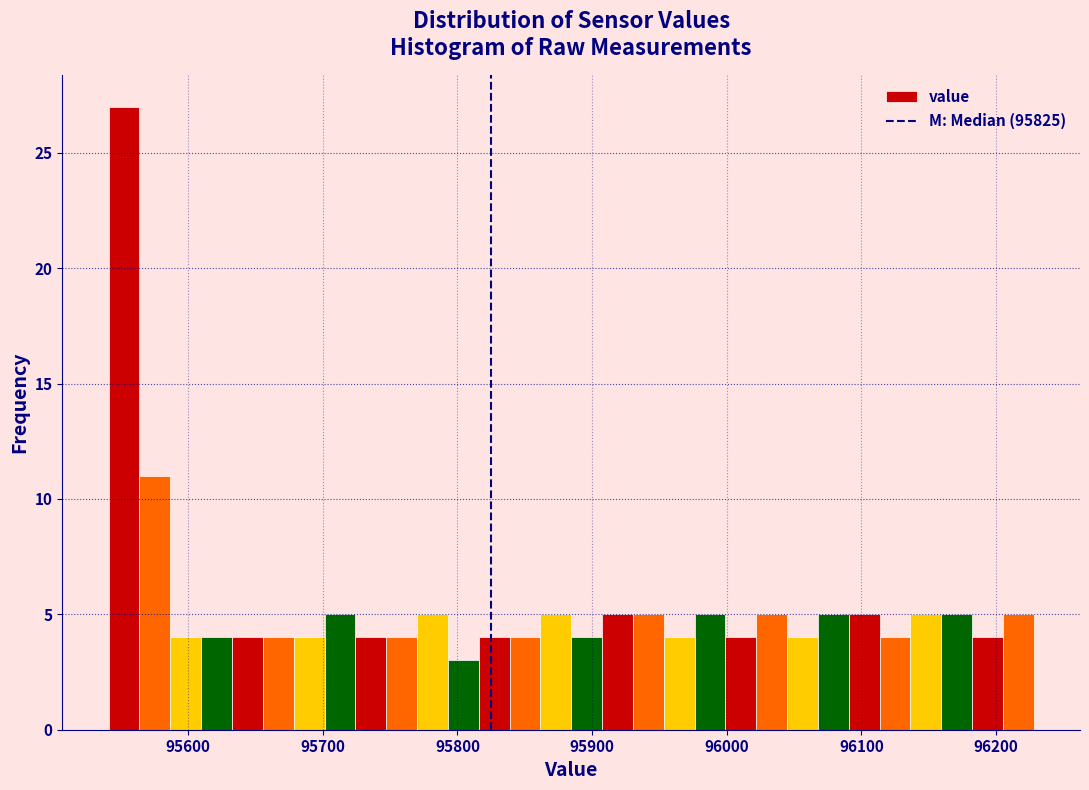

Read against the x-axis, roughly where is the centre of the tallest bar?

95550